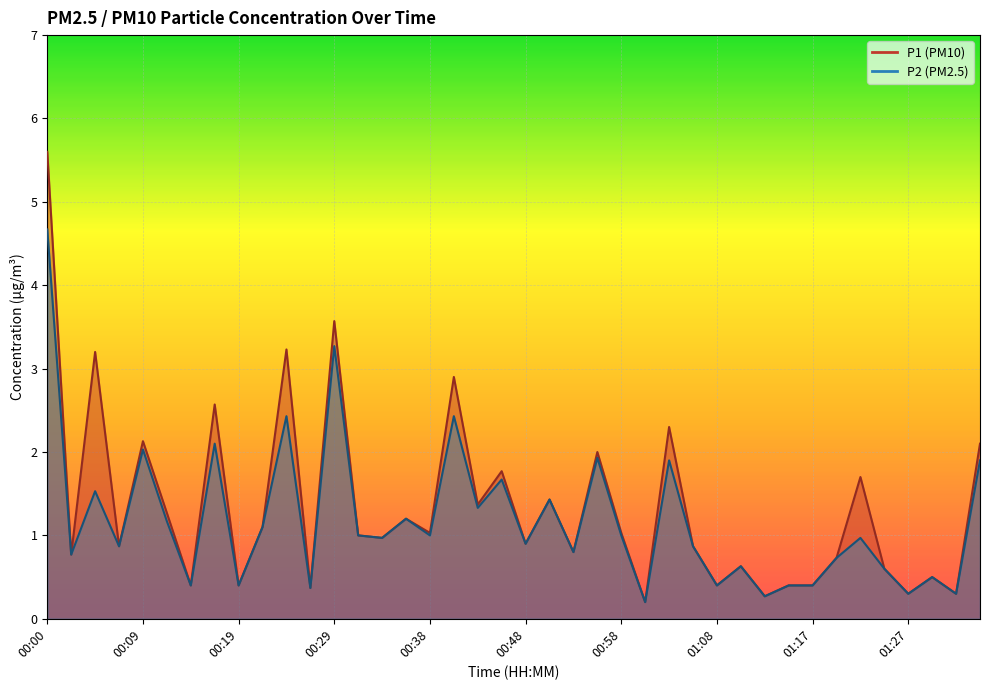

At which label does P1 reach its minimum?

01:00